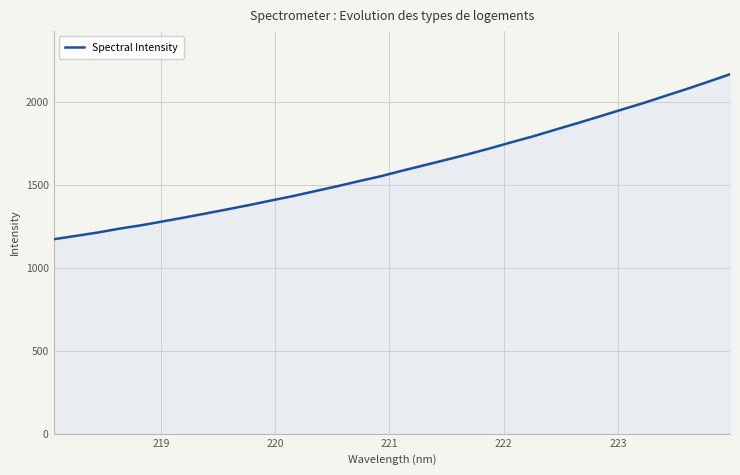

How many lines are shown in the chart?

1